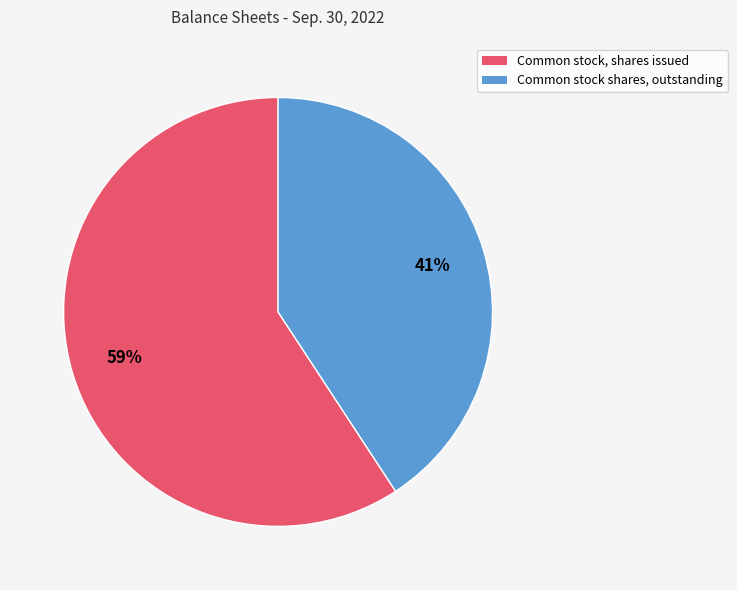

Which has a higher value, Common stock, shares issued or Common stock shares, outstanding?

Common stock, shares issued